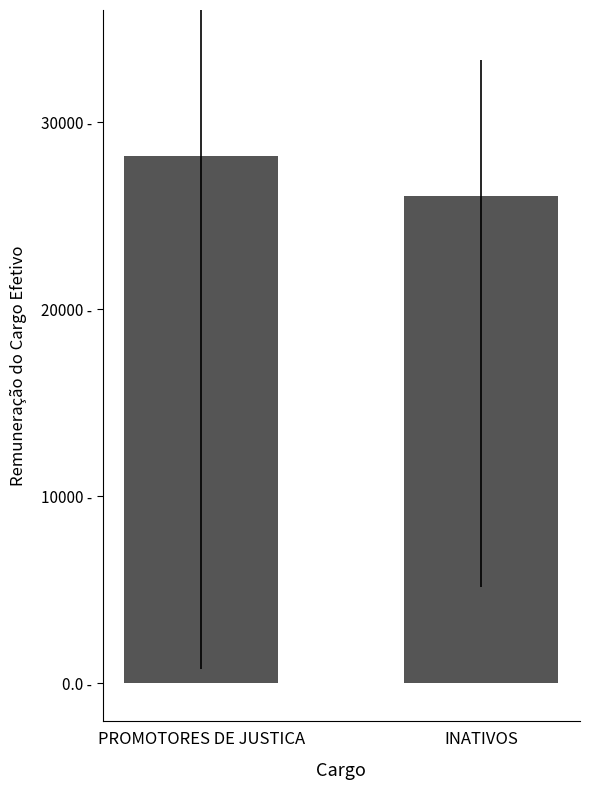

Rank the categories by value from lowest to highest.

INATIVOS, PROMOTORES DE JUSTICA